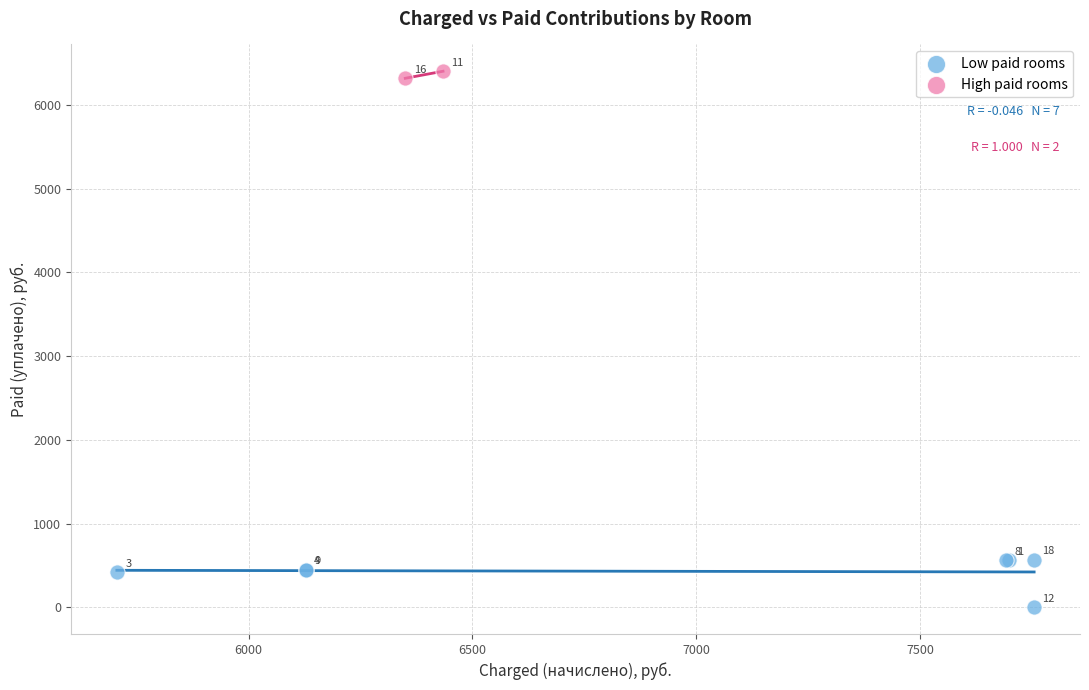

Which series contains the highest Y value?

High paid rooms